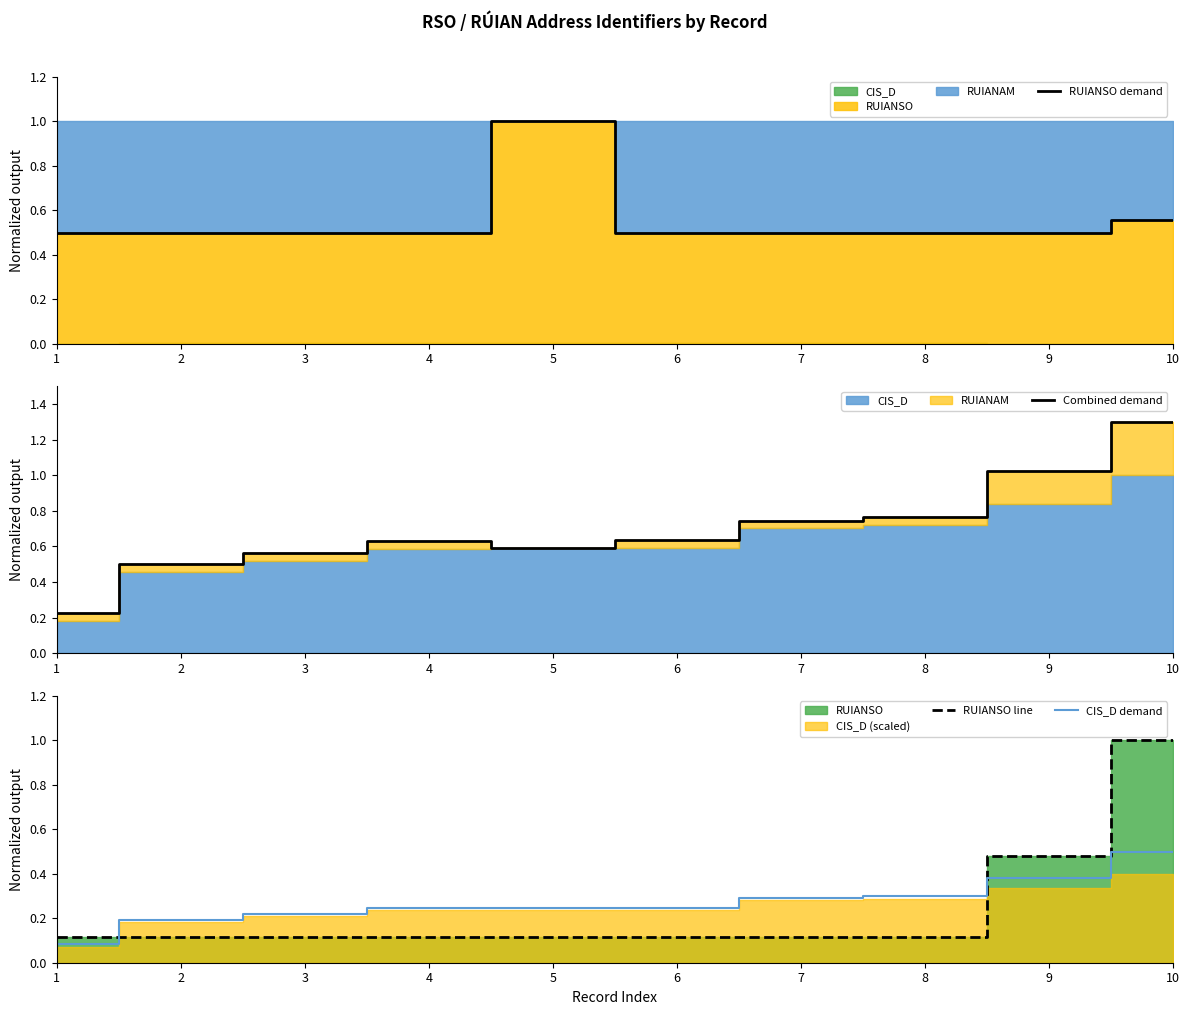

Rank the categories by RUIANSO demand value from lowest to highest.

9, 1, 2, 3, 4, 6, 7, 8, 10, 5